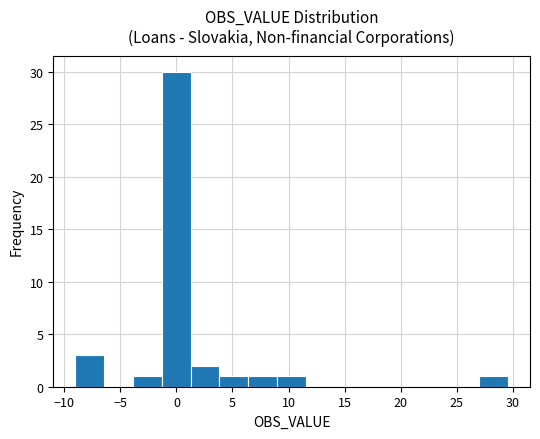

Reading left to right, transcribe this chart: for each bar, give the range it covers on the x-axis and its height. Neither the bar edges nor the heights are printed on the chart, so give them approximately, as read against the axes.

-9.0 to -6.5: 3
-6.5 to -4.0: 0
-4.0 to -1.5: 1
-1.5 to 1.5: 30
1.5 to 4.0: 2
4.0 to 6.5: 1
6.5 to 9.0: 1
9.0 to 11.5: 1
11.5 to 14.0: 0
14.0 to 16.5: 0
16.5 to 19.5: 0
19.5 to 22.0: 0
22.0 to 24.5: 0
24.5 to 27.0: 0
27.0 to 29.5: 1